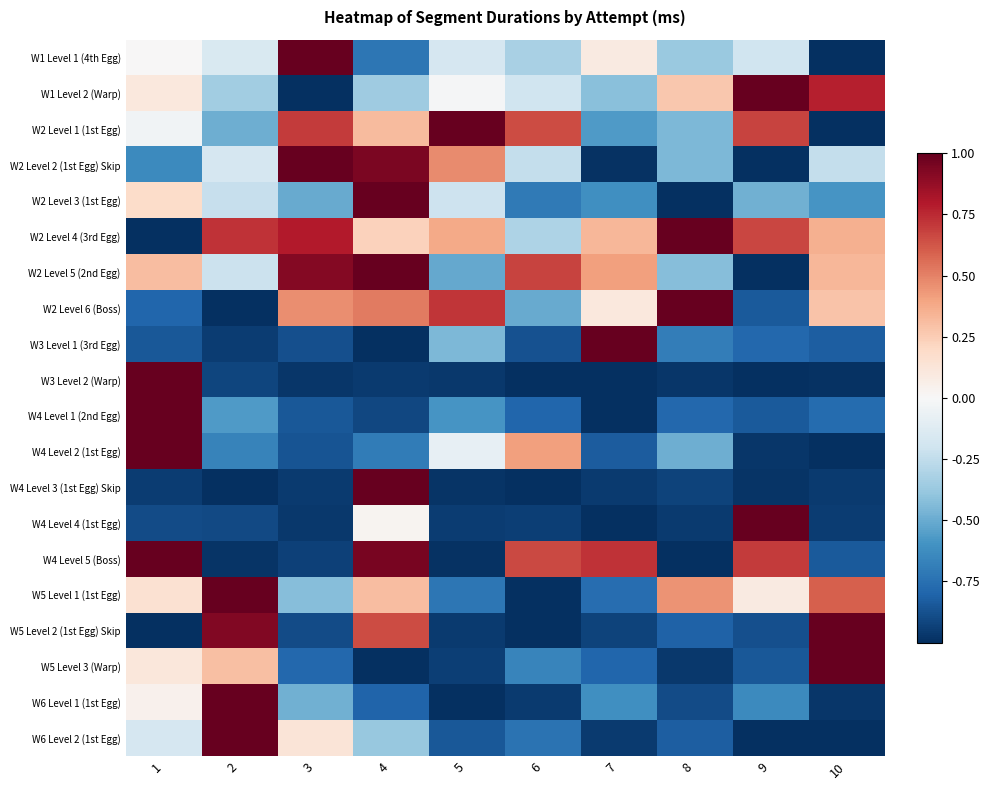

Reading left to right, transcribe all the data shown in this chart.

W1 Level 1 (4th Egg): 1=0.0	2=-0.2	3=1.0	4=-0.7	5=-0.2	6=-0.3	7=0.1	8=-0.4	9=-0.2	10=-1.0
W1 Level 2 (Warp): 1=0.1	2=-0.3	3=-1.0	4=-0.4	5=-0.0	6=-0.2	7=-0.4	8=0.3	9=1.0	10=0.8
W2 Level 1 (1st Egg): 1=-0.0	2=-0.5	3=0.7	4=0.3	5=1.0	6=0.7	7=-0.6	8=-0.5	9=0.7	10=-1.0
W2 Level 2 (1st Egg) Skip: 1=-0.6	2=-0.2	3=1.0	4=0.9	5=0.5	6=-0.2	7=-1.0	8=-0.5	9=-1.0	10=-0.2
W2 Level 3 (1st Egg): 1=0.2	2=-0.2	3=-0.5	4=1.0	5=-0.2	6=-0.7	7=-0.6	8=-1.0	9=-0.5	10=-0.6
W2 Level 4 (3rd Egg): 1=-1.0	2=0.7	3=0.8	4=0.2	5=0.4	6=-0.3	7=0.3	8=1.0	9=0.7	10=0.4
W2 Level 5 (2nd Egg): 1=0.3	2=-0.2	3=0.9	4=1.0	5=-0.5	6=0.7	7=0.4	8=-0.4	9=-1.0	10=0.3
W2 Level 6 (Boss): 1=-0.8	2=-1.0	3=0.5	4=0.5	5=0.7	6=-0.5	7=0.1	8=1.0	9=-0.8	10=0.3
W3 Level 1 (3rd Egg): 1=-0.8	2=-0.9	3=-0.9	4=-1.0	5=-0.5	6=-0.9	7=1.0	8=-0.7	9=-0.8	10=-0.8
W3 Level 2 (Warp): 1=1.0	2=-0.9	3=-1.0	4=-1.0	5=-1.0	6=-1.0	7=-1.0	8=-1.0	9=-1.0	10=-1.0
W4 Level 1 (2nd Egg): 1=1.0	2=-0.6	3=-0.8	4=-0.9	5=-0.6	6=-0.8	7=-1.0	8=-0.8	9=-0.8	10=-0.8
W4 Level 2 (1st Egg): 1=1.0	2=-0.7	3=-0.9	4=-0.7	5=-0.1	6=0.4	7=-0.8	8=-0.5	9=-1.0	10=-1.0
W4 Level 3 (1st Egg) Skip: 1=-0.9	2=-1.0	3=-1.0	4=1.0	5=-1.0	6=-1.0	7=-1.0	8=-0.9	9=-1.0	10=-1.0
W4 Level 4 (1st Egg): 1=-0.9	2=-0.9	3=-1.0	4=0.0	5=-1.0	6=-0.9	7=-1.0	8=-1.0	9=1.0	10=-1.0
W4 Level 5 (Boss): 1=1.0	2=-1.0	3=-0.9	4=0.9	5=-1.0	6=0.7	7=0.7	8=-1.0	9=0.7	10=-0.8
W5 Level 1 (1st Egg): 1=0.2	2=1.0	3=-0.4	4=0.3	5=-0.7	6=-1.0	7=-0.8	8=0.5	9=0.1	10=0.6
W5 Level 2 (1st Egg) Skip: 1=-1.0	2=0.9	3=-0.9	4=0.6	5=-1.0	6=-1.0	7=-0.9	8=-0.8	9=-0.9	10=1.0
W5 Level 3 (Warp): 1=0.1	2=0.3	3=-0.8	4=-1.0	5=-0.9	6=-0.7	7=-0.8	8=-1.0	9=-0.8	10=1.0
W6 Level 1 (1st Egg): 1=0.0	2=1.0	3=-0.5	4=-0.8	5=-1.0	6=-1.0	7=-0.6	8=-0.9	9=-0.6	10=-1.0
W6 Level 2 (1st Egg): 1=-0.2	2=1.0	3=0.1	4=-0.4	5=-0.8	6=-0.7	7=-1.0	8=-0.8	9=-1.0	10=-1.0